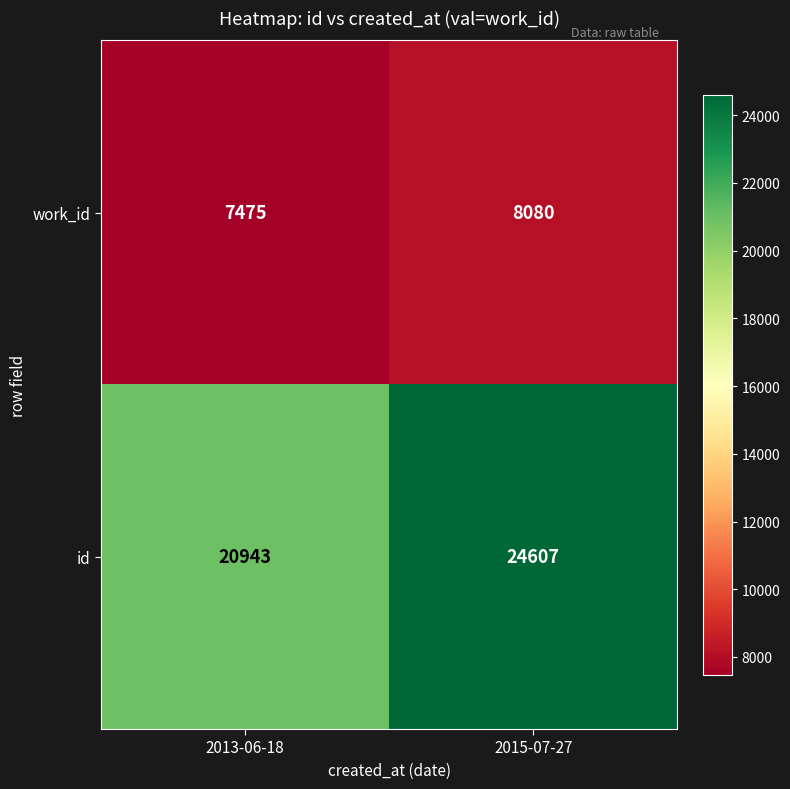

What is the sum of the work_id values at 2013-06-18 and 2015-07-27?

15555